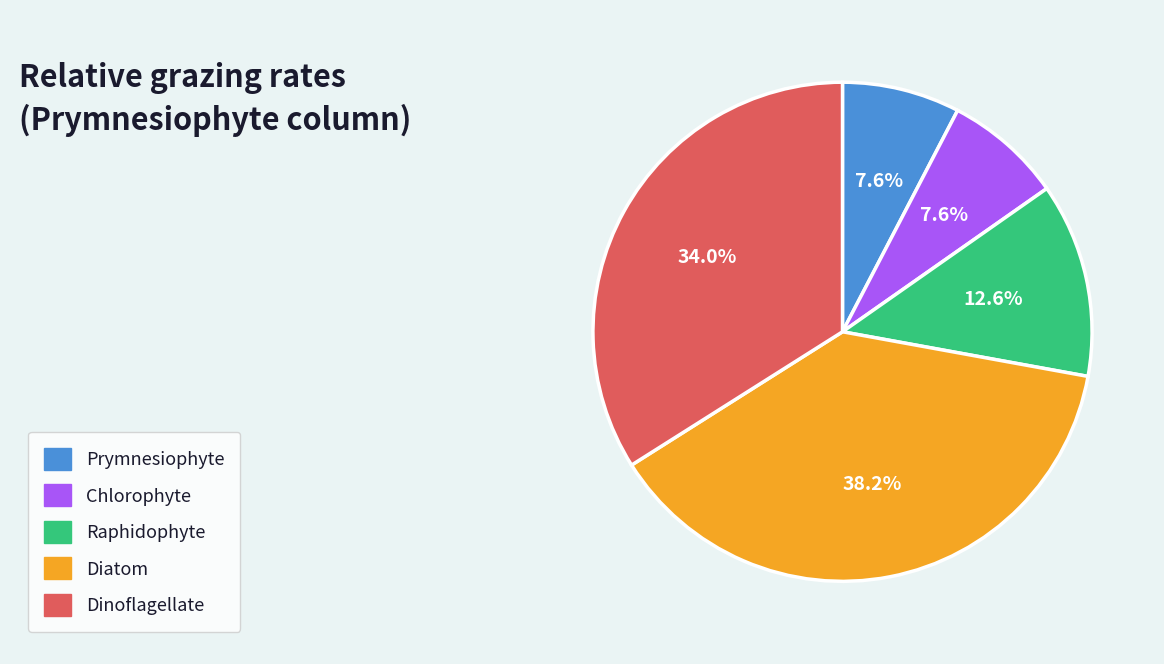

Does any single category account for the majority?

No